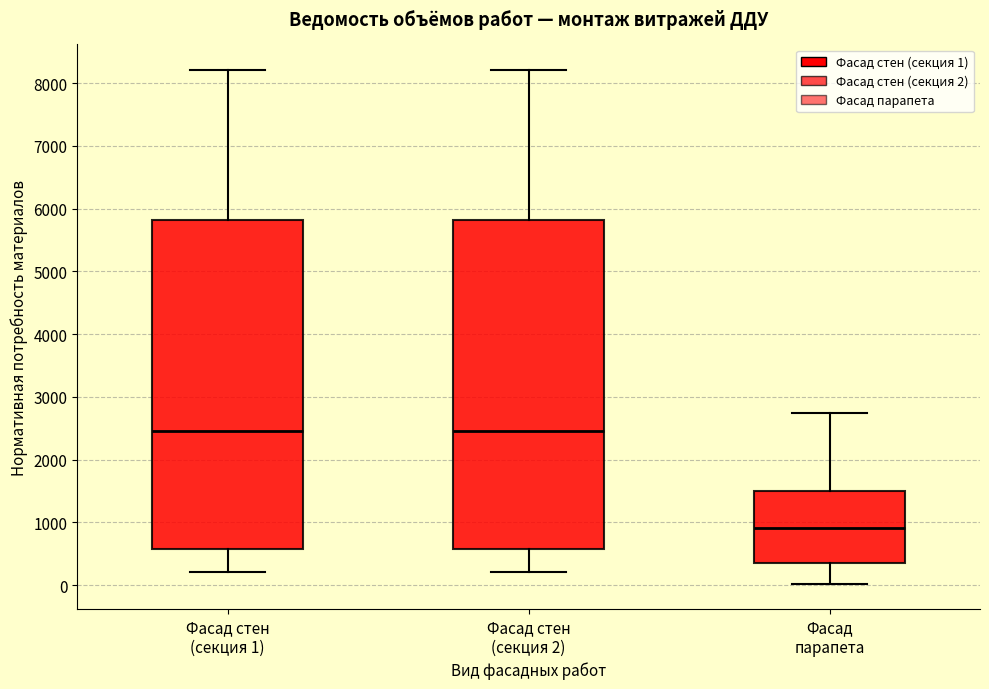

Where is the lower edge of the box for Фасад парапета on the y-axis? The values are not printed on the chart, so give them approximately, as read against the axis.

400